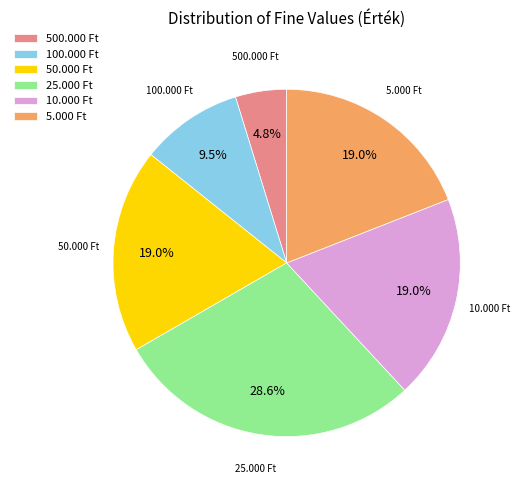

What percentage do 50.000 Ft and 25.000 Ft together represent?

47.6%